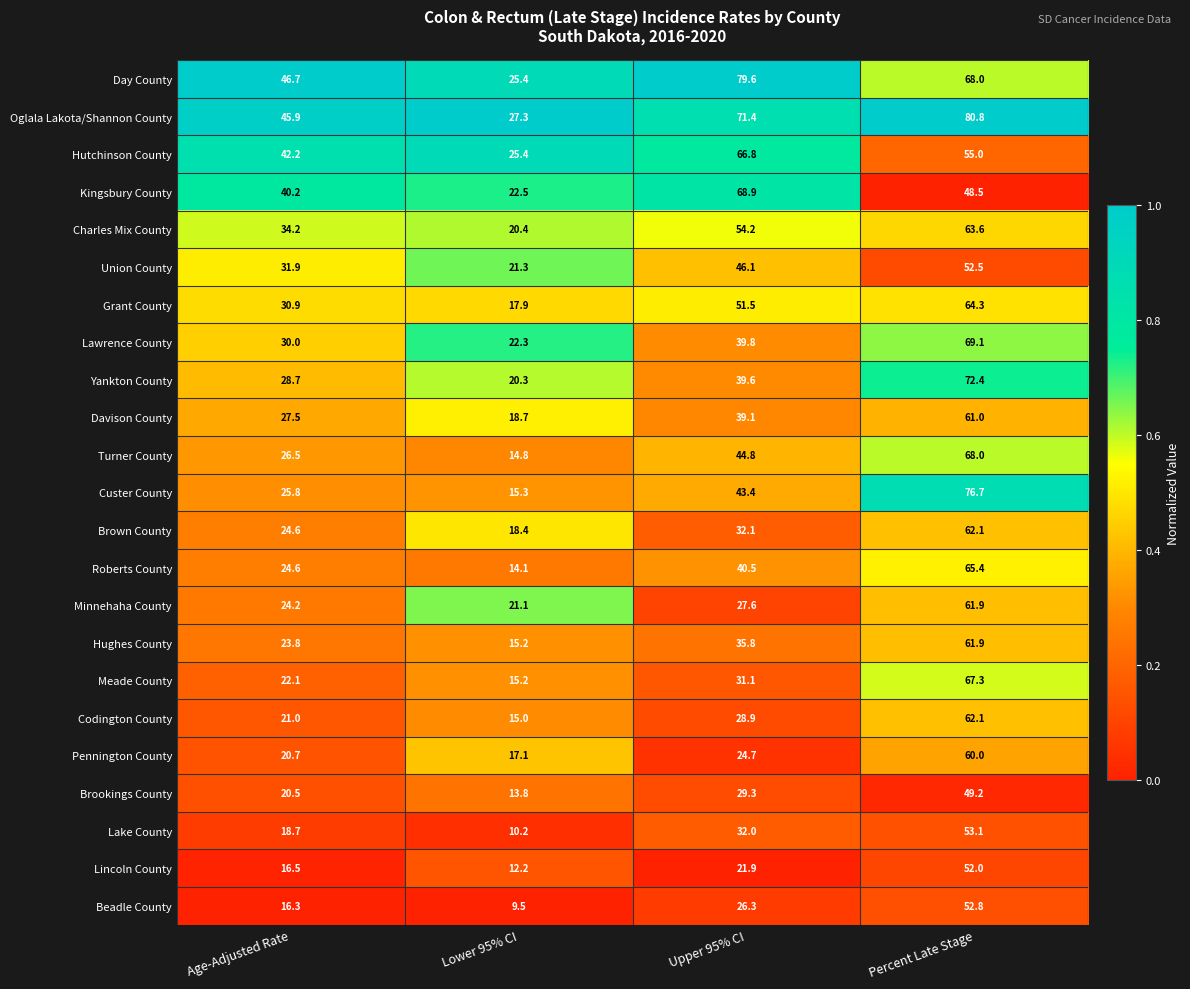

What is the maximum value for Kingsbury County?

68.9